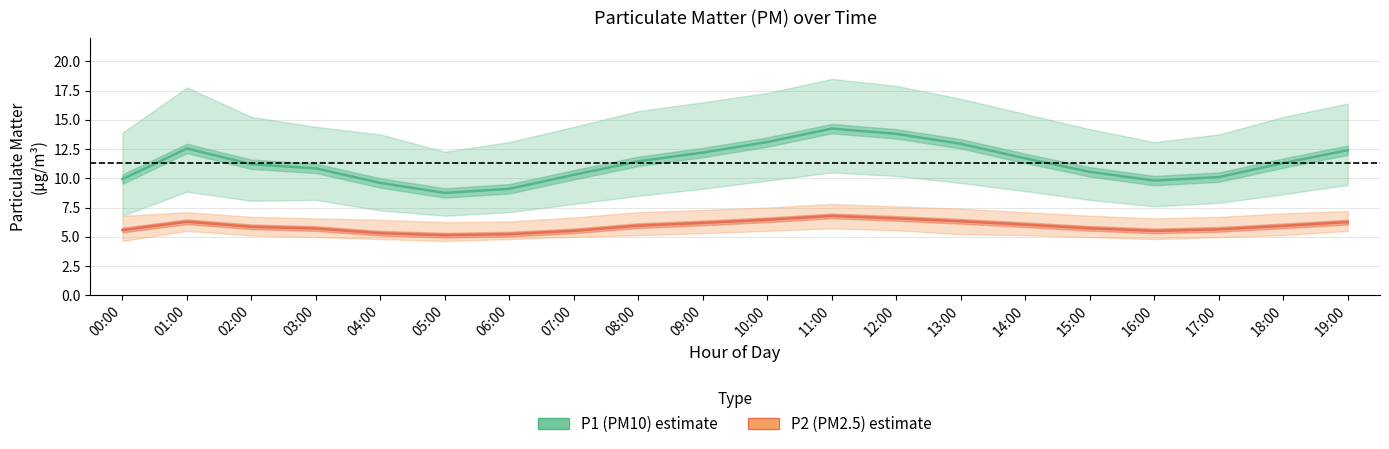

True or false: P1 (PM10) mean and P2 (PM2.5) mean cross at least once.

False